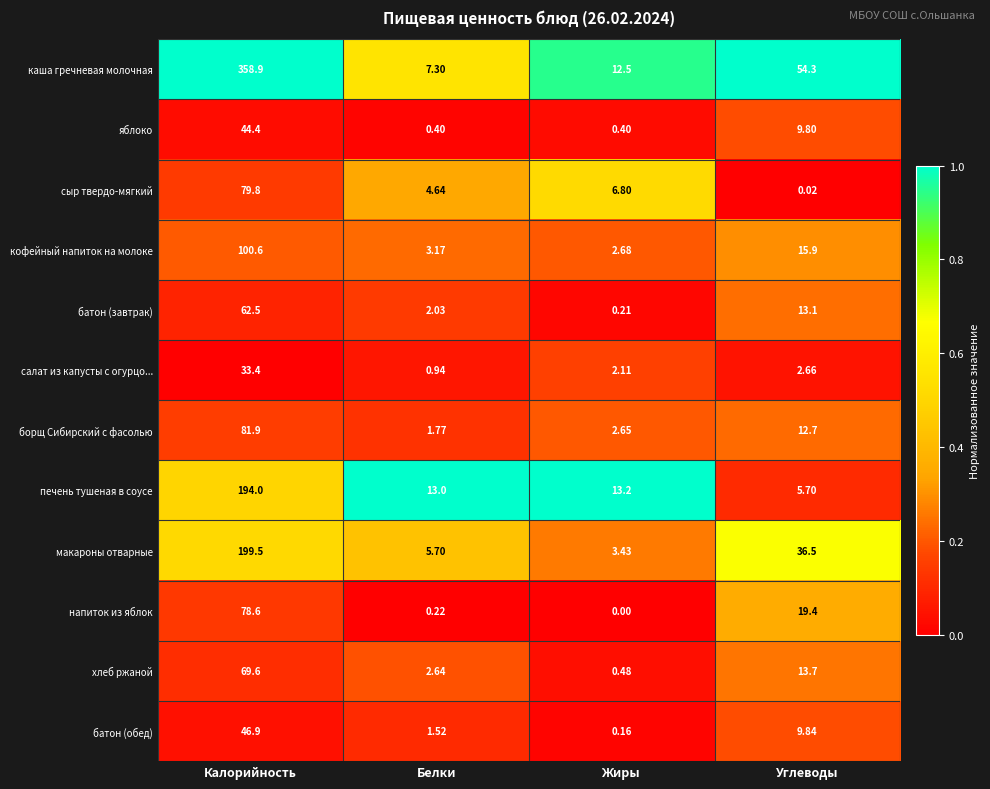

Which category has the highest value across all series?

Калорийность